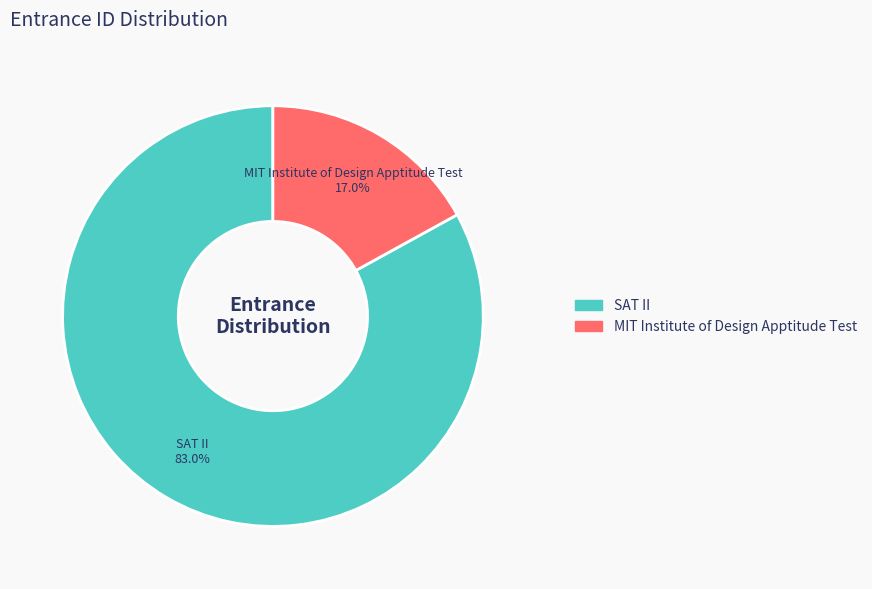

To the nearest percent, what percentage of the pie is MIT Institute of Design Apptitude Test?

17%